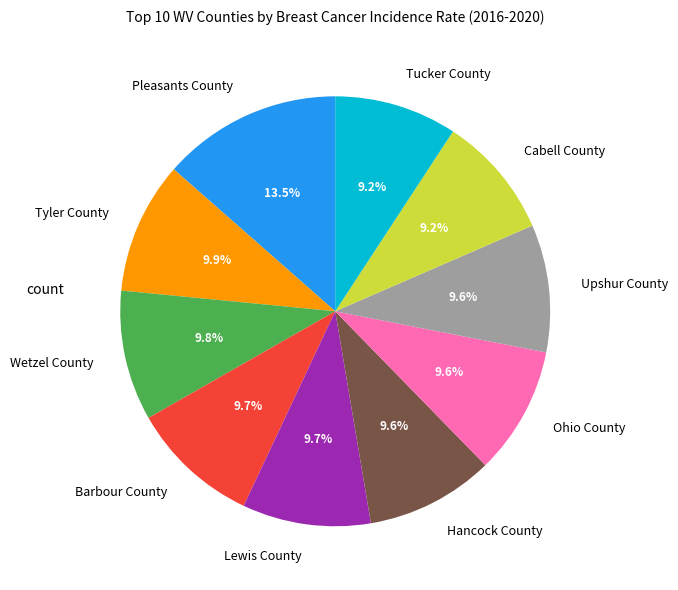

How many segments does this pie chart have?

10